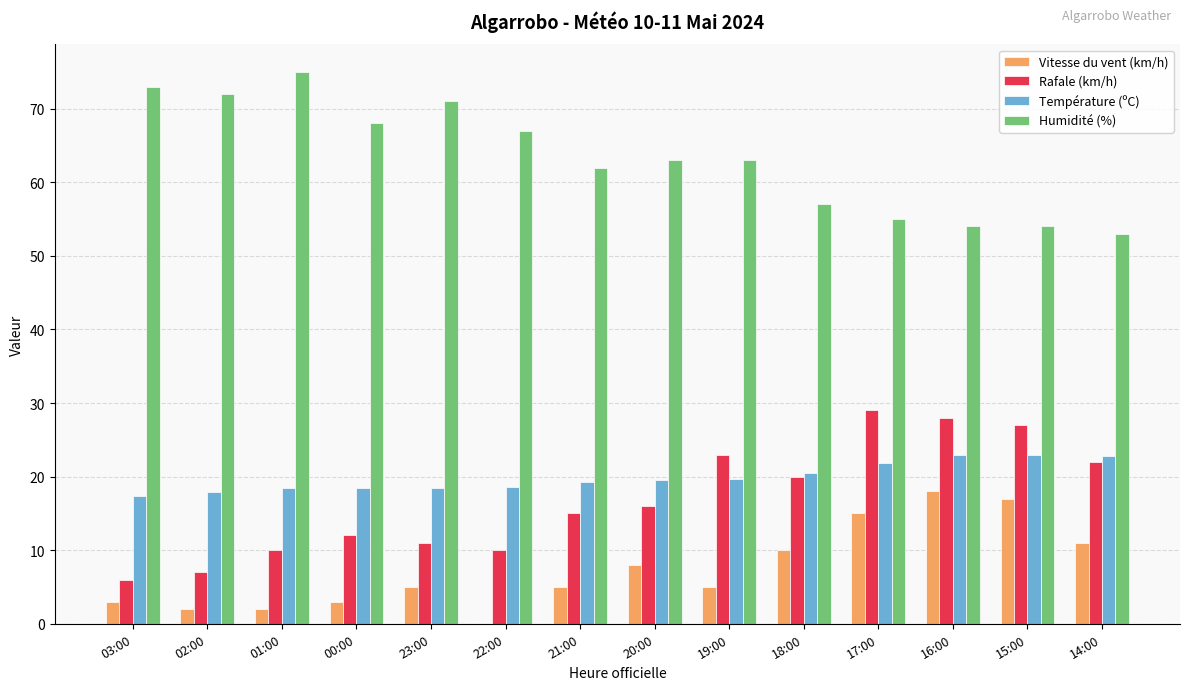

What are all the series names shown in the legend?

Vitesse du vent (km/h), Rafale (km/h), Température (ºC), Humidité (%)